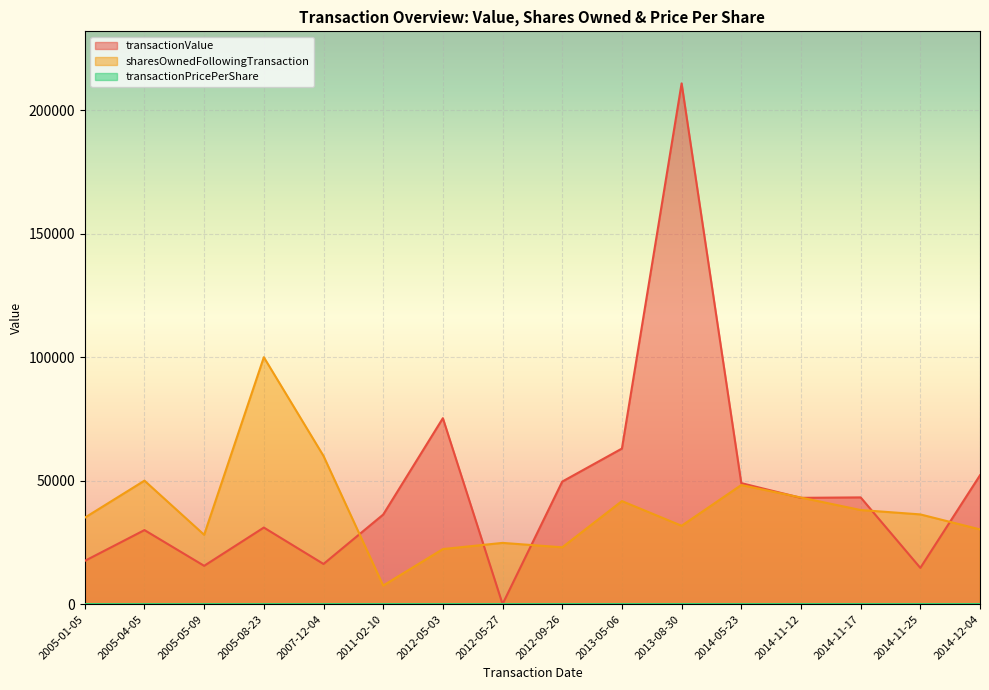

What is the difference between the maximum and minimum values in the transactionValue series?

210918.0